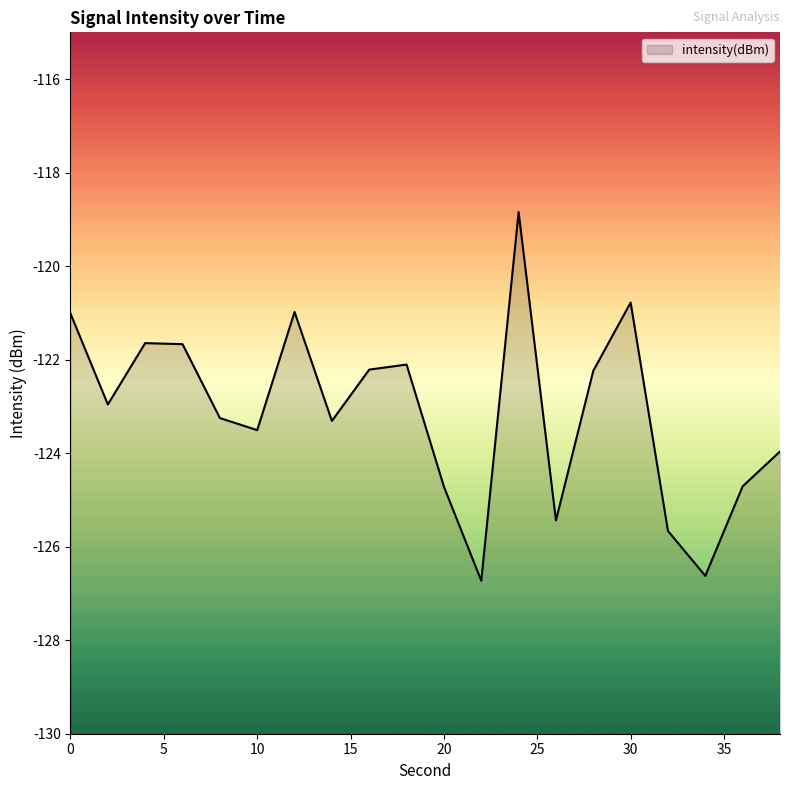

The value at 40 is -198.5. True or false?

False